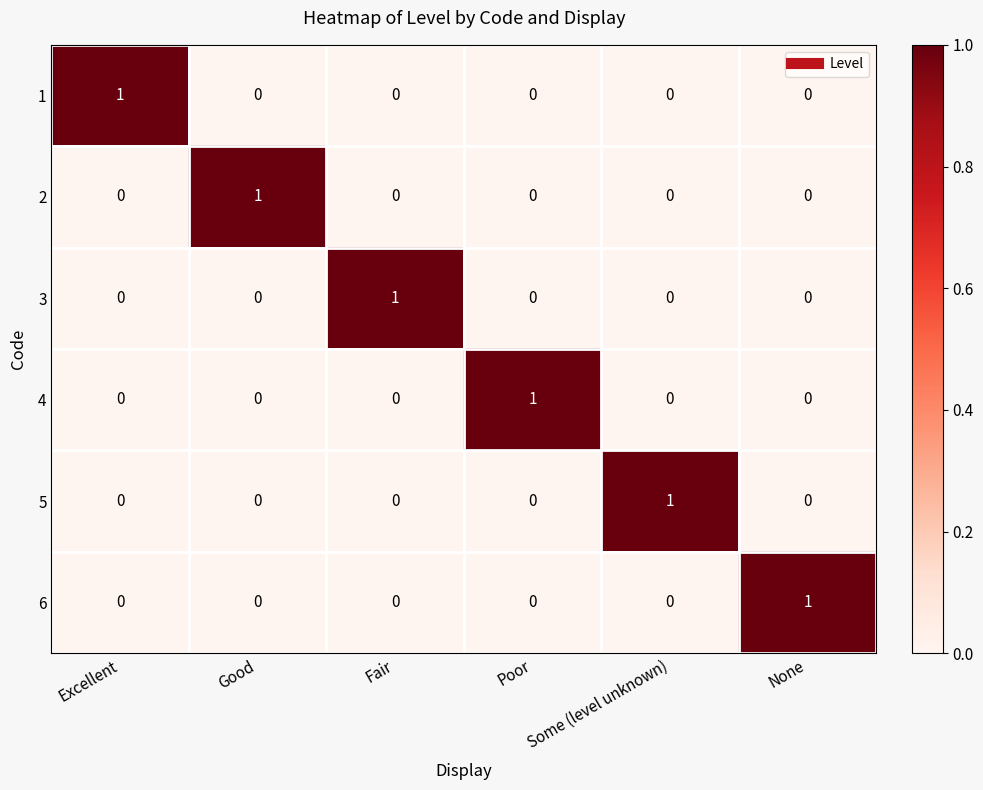

The 1 series shows 0 at Poor. True or false?

True